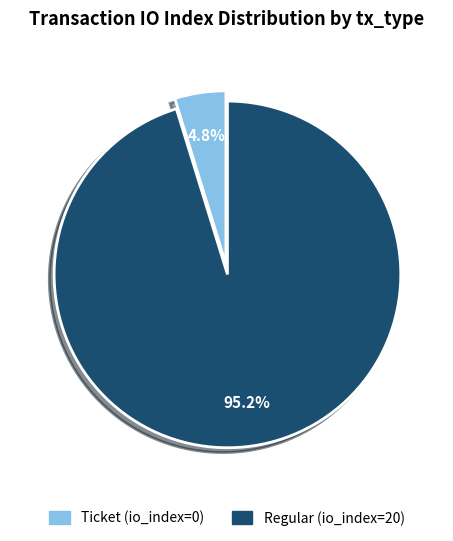

Which has a higher value, Regular (io_index=20) or Ticket (io_index=0)?

Regular (io_index=20)